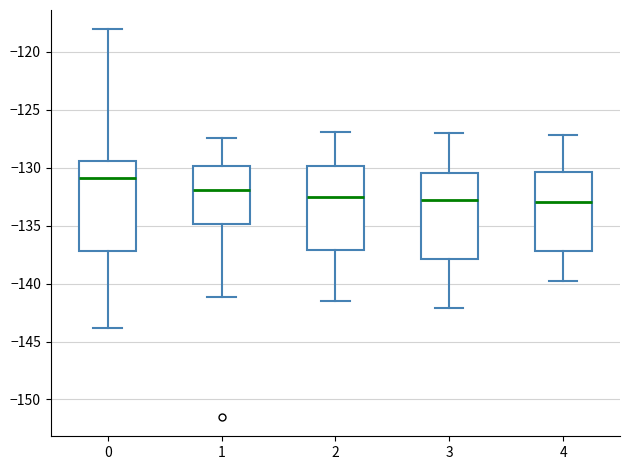

Reading left to right, read every box against the y-axis: the position of its median line, the range the box covers, and the ends of its whiskers. The values are not printed on the chart, so give them approximately, as read against the axis.

0: median -131.0, box -137.0 to -129.5, whiskers -144.0 to -118.0
1: median -132.0, box -135.0 to -130.0, whiskers -141.0 to -127.5
2: median -132.5, box -137.0 to -130.0, whiskers -141.5 to -127.0
3: median -132.5, box -138.0 to -130.5, whiskers -142.0 to -127.0
4: median -133.0, box -137.0 to -130.5, whiskers -140.0 to -127.0